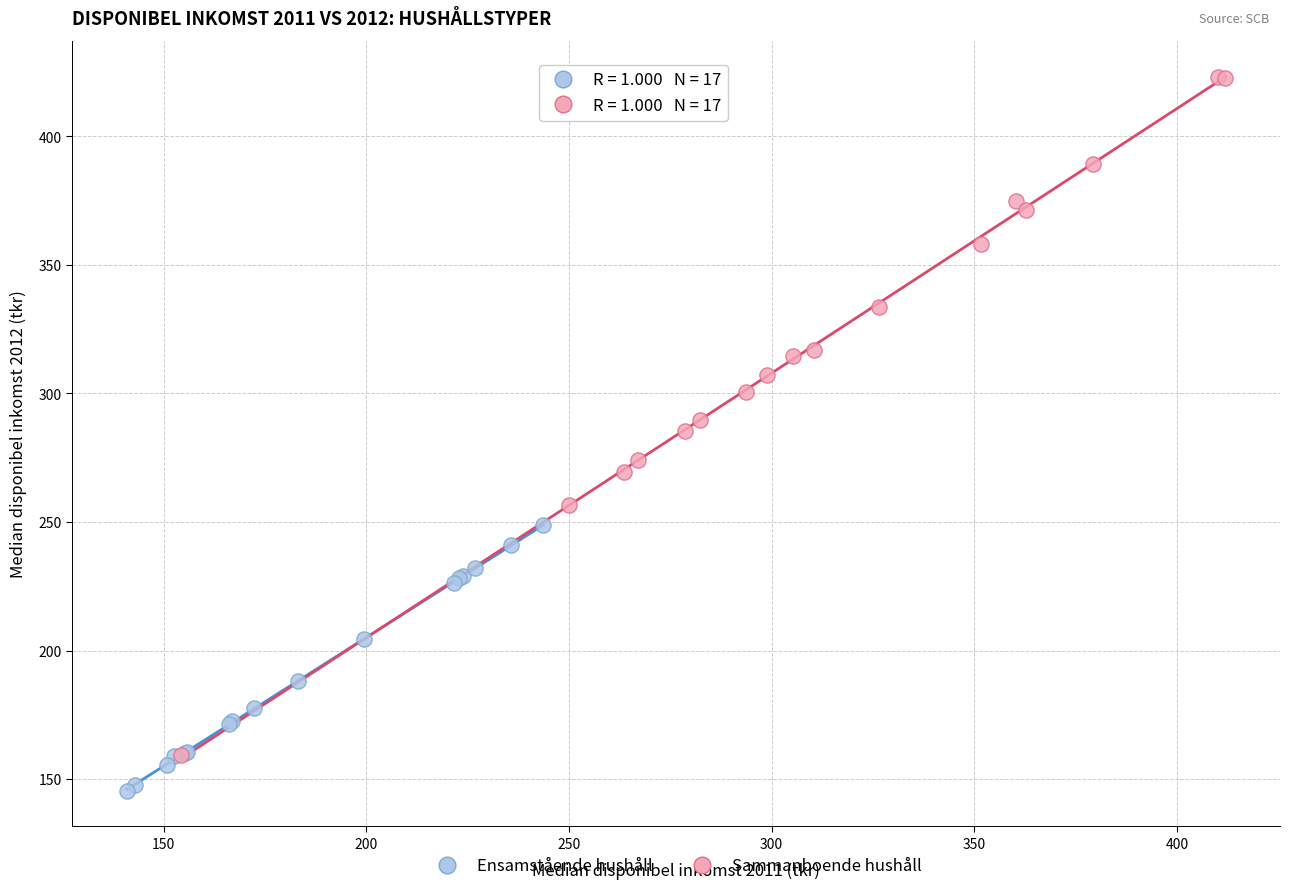

Which series reaches the minimum Y coordinate?

Ensamstående hushåll